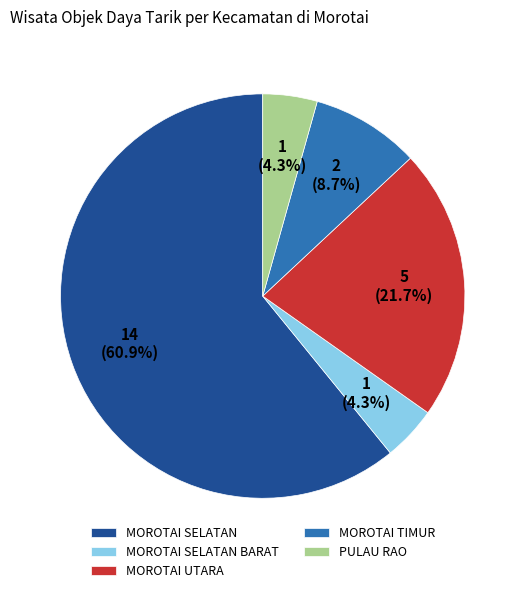

Is there any slice that represents more than half of the pie?

Yes